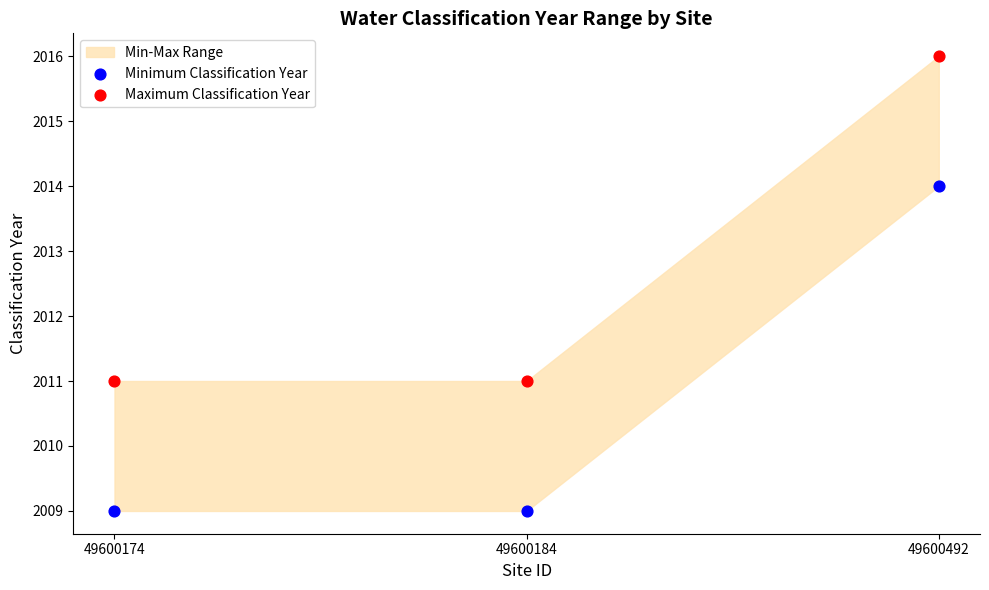

Which series contains the highest Y value?

Maximum Classification Year